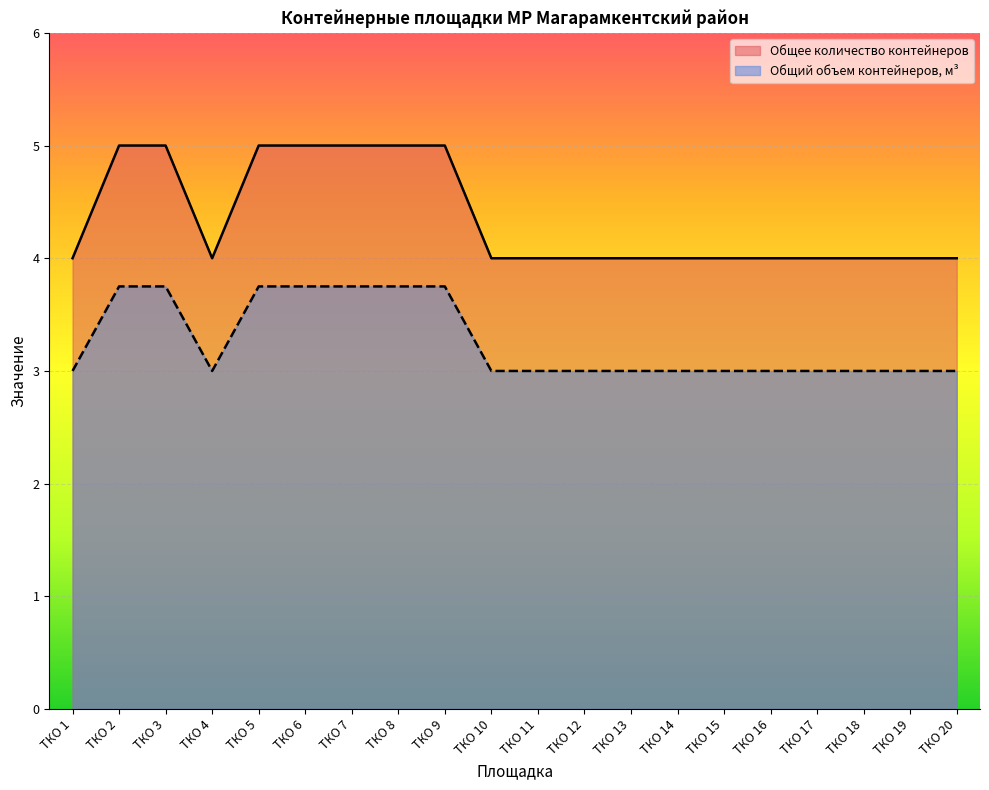

True or false: Общее количество контейнеров and Общий объем контейнеров, м³ intersect in this chart.

False